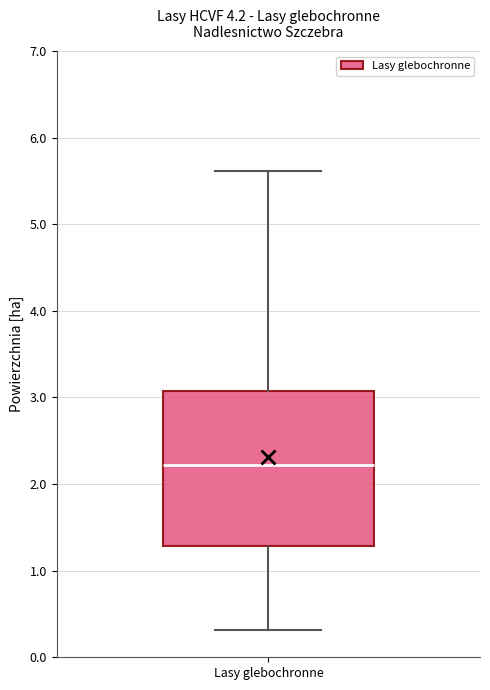

Transcribe this box plot: give where the median line is, the range the box spans, and where the two whiskers end, as read against the y-axis. The values are not printed on the chart, so give them approximately, as read against the axis.

median 2.2, box 1.3 to 3.1, whiskers 0.3 to 5.6